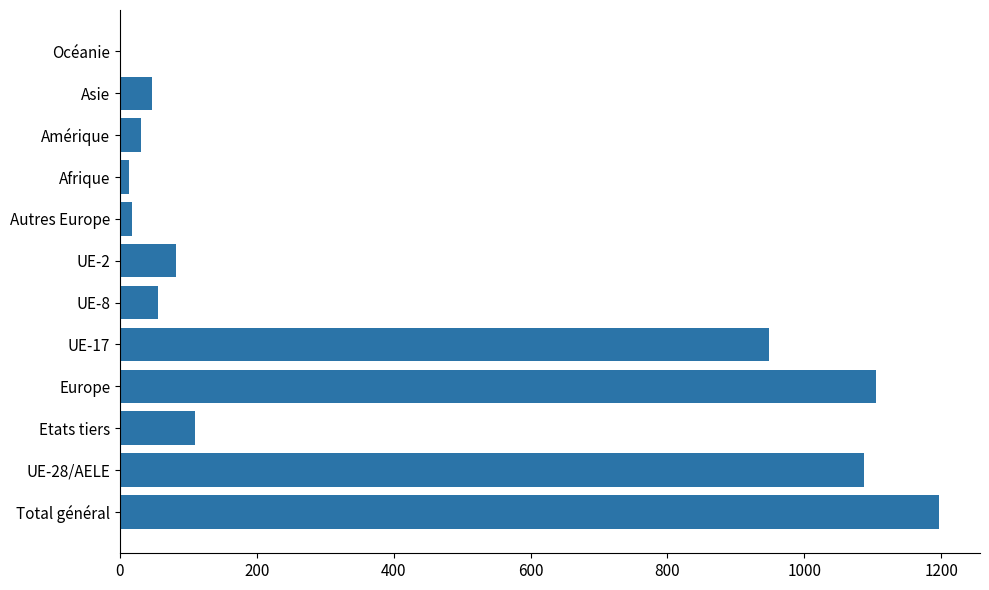

What is the maximum value shown in the chart?

1197